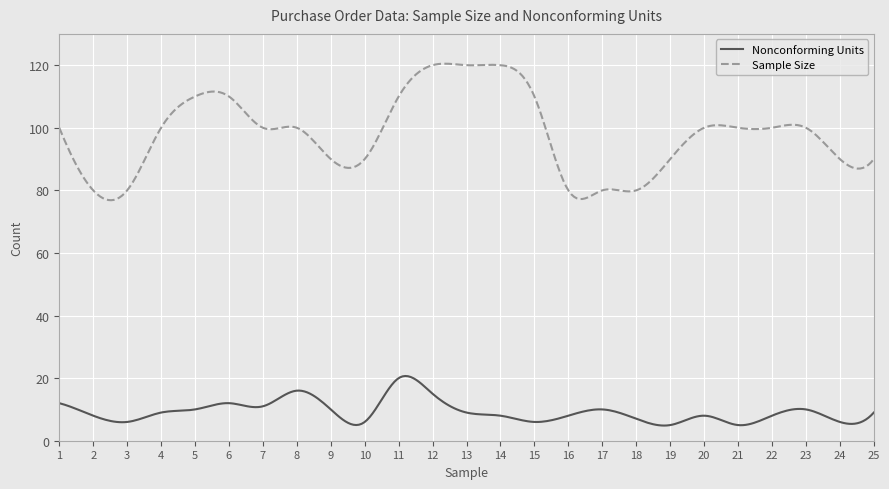

Which series has the largest total across all categories?

Sample Size